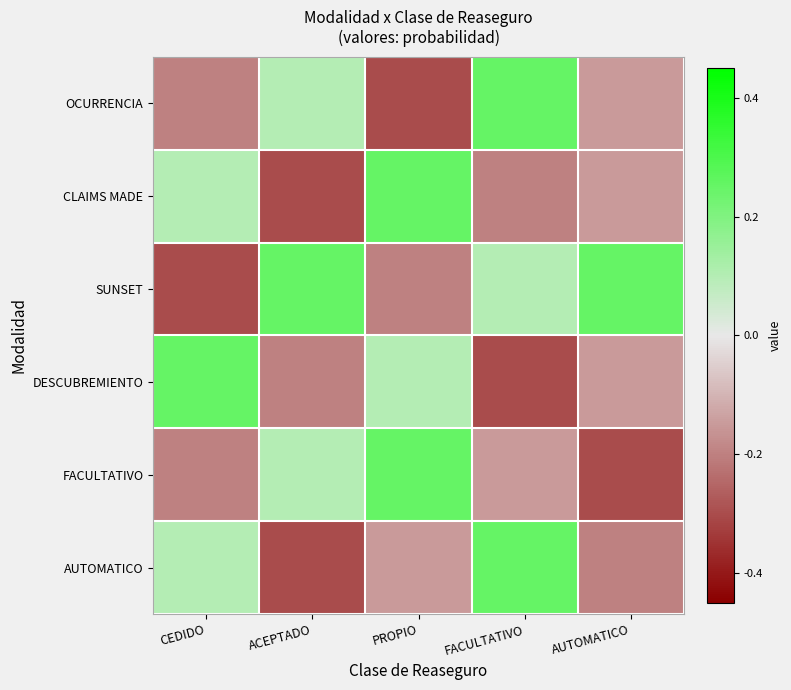

Reading right to left, list all the values displayed in this chart.

OCURRENCIA: AUTOMATICO=-0.2	FACULTATIVO=0.2	PROPIO=-0.3	ACEPTADO=0.1	CEDIDO=-0.2
CLAIMS MADE: AUTOMATICO=-0.2	FACULTATIVO=-0.2	PROPIO=0.2	ACEPTADO=-0.3	CEDIDO=0.1
SUNSET: AUTOMATICO=0.2	FACULTATIVO=0.1	PROPIO=-0.2	ACEPTADO=0.2	CEDIDO=-0.3
DESCUBREMIENTO: AUTOMATICO=-0.2	FACULTATIVO=-0.3	PROPIO=0.1	ACEPTADO=-0.2	CEDIDO=0.2
FACULTATIVO: AUTOMATICO=-0.3	FACULTATIVO=-0.2	PROPIO=0.2	ACEPTADO=0.1	CEDIDO=-0.2
AUTOMATICO: AUTOMATICO=-0.2	FACULTATIVO=0.2	PROPIO=-0.2	ACEPTADO=-0.3	CEDIDO=0.1